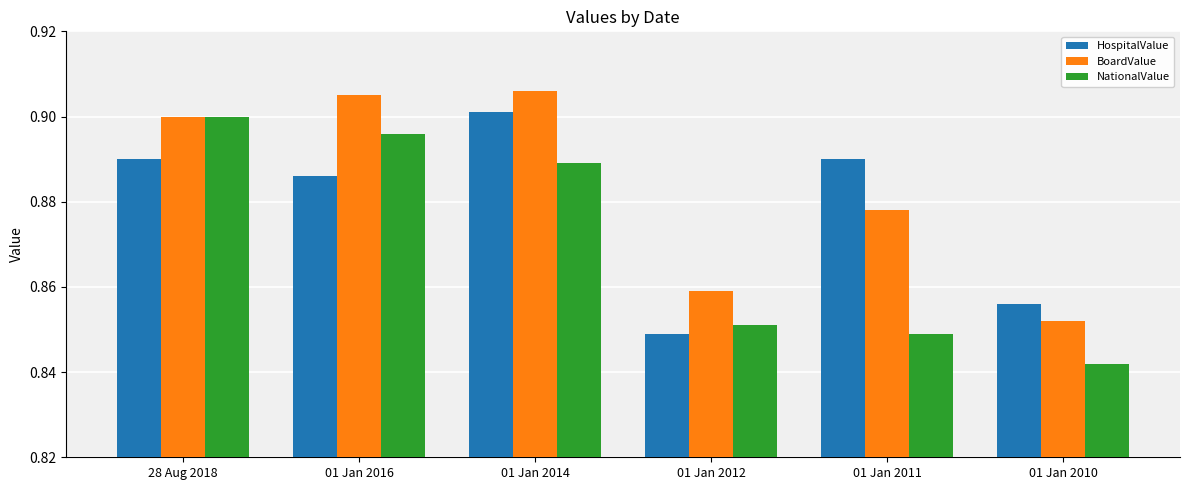

The NationalValue series shows 0.5 at 01 Jan 2012. True or false?

False